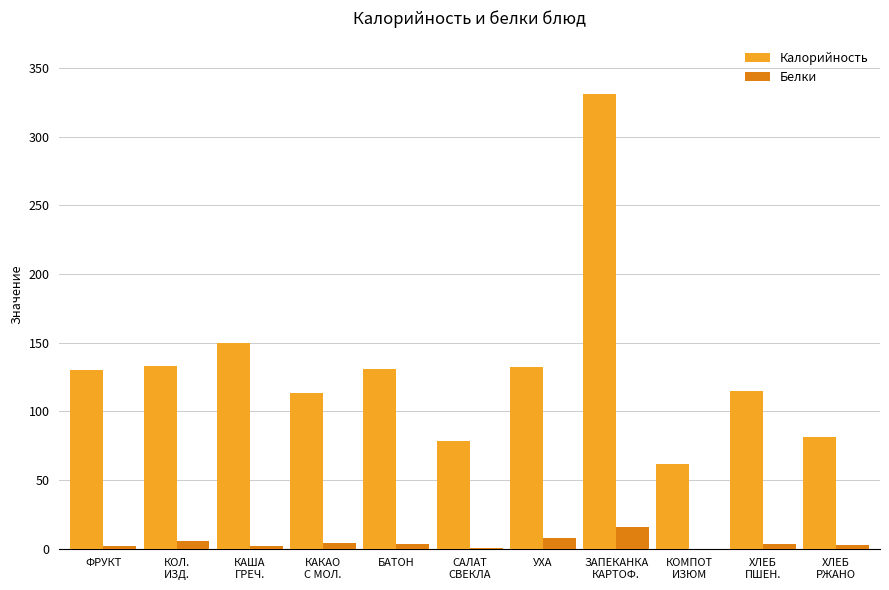

What is the highest value of the Калорийность series?

331.3